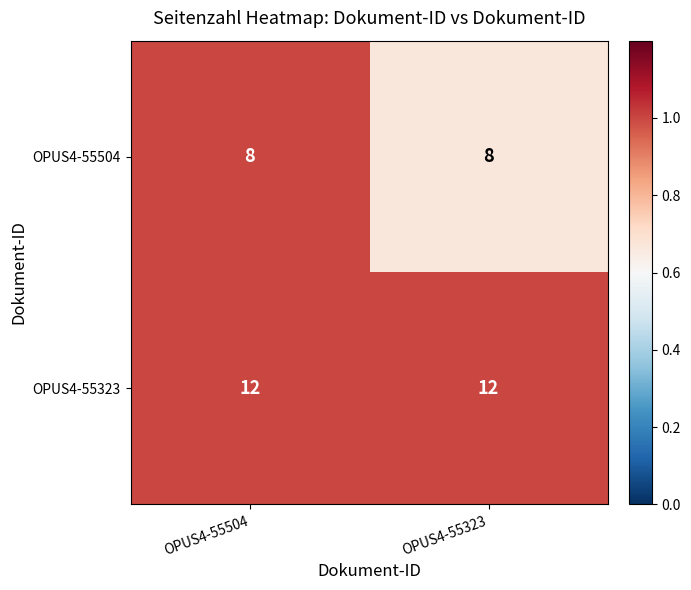

Reading left to right, extract all data points from this chart.

OPUS4-55504: OPUS4-55504=8	OPUS4-55323=8
OPUS4-55323: OPUS4-55504=12	OPUS4-55323=12